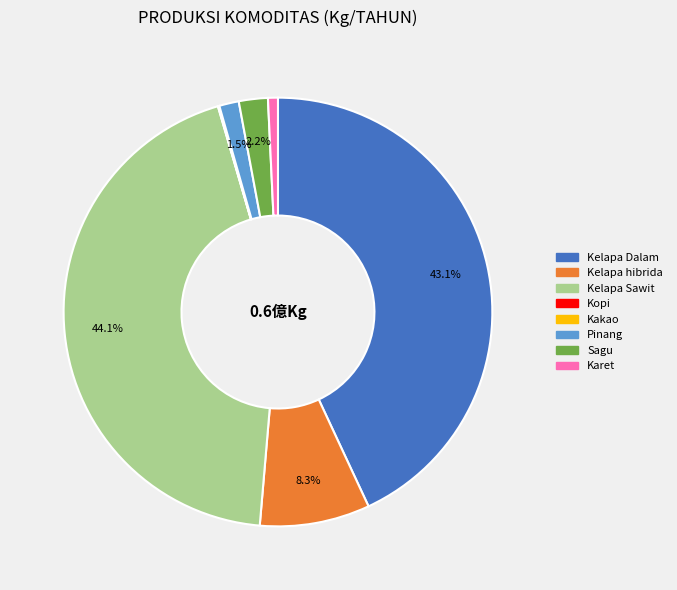

What percentage is NOT represented by Pinang?

98.5%